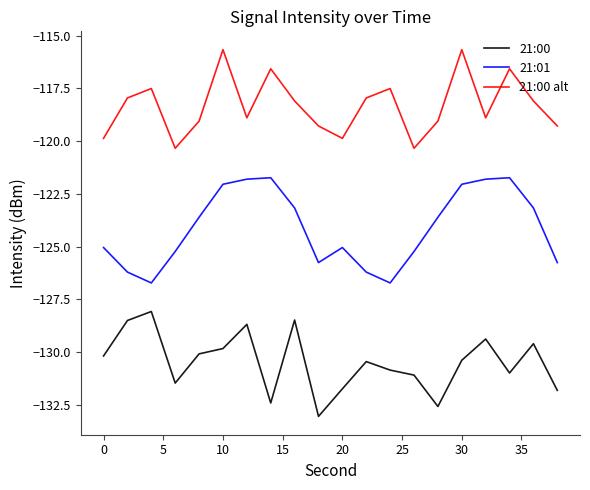

Which series has the largest total across all categories?

21:00 alt